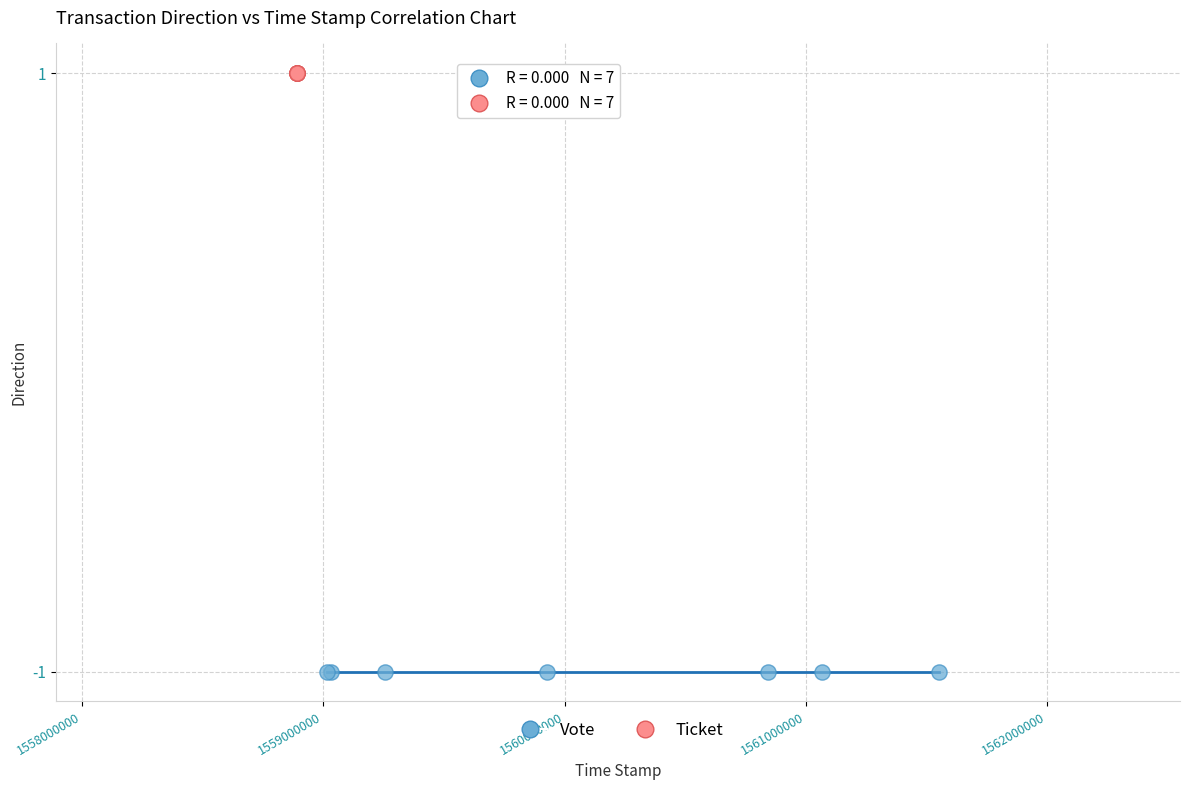

Which series contains the highest Y value?

Ticket